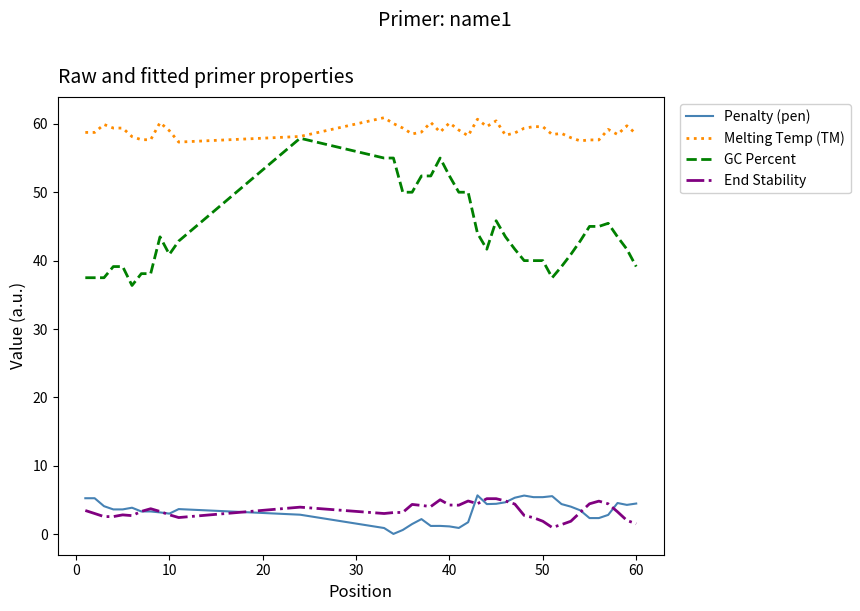

At how many categories does at least one series exceed 48?

40